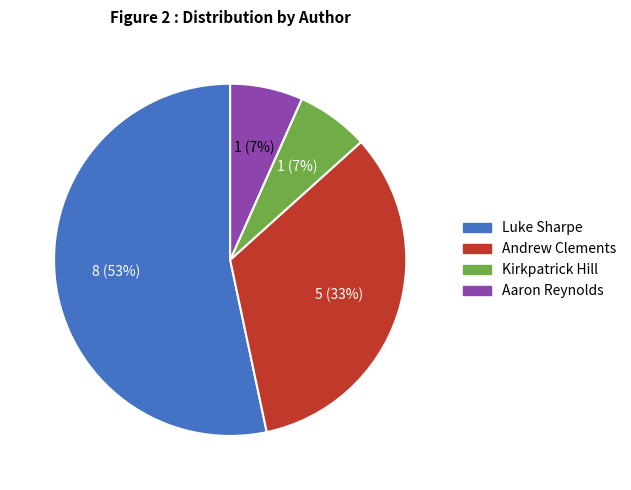

To the nearest percent, what is the average slice percentage?

25%